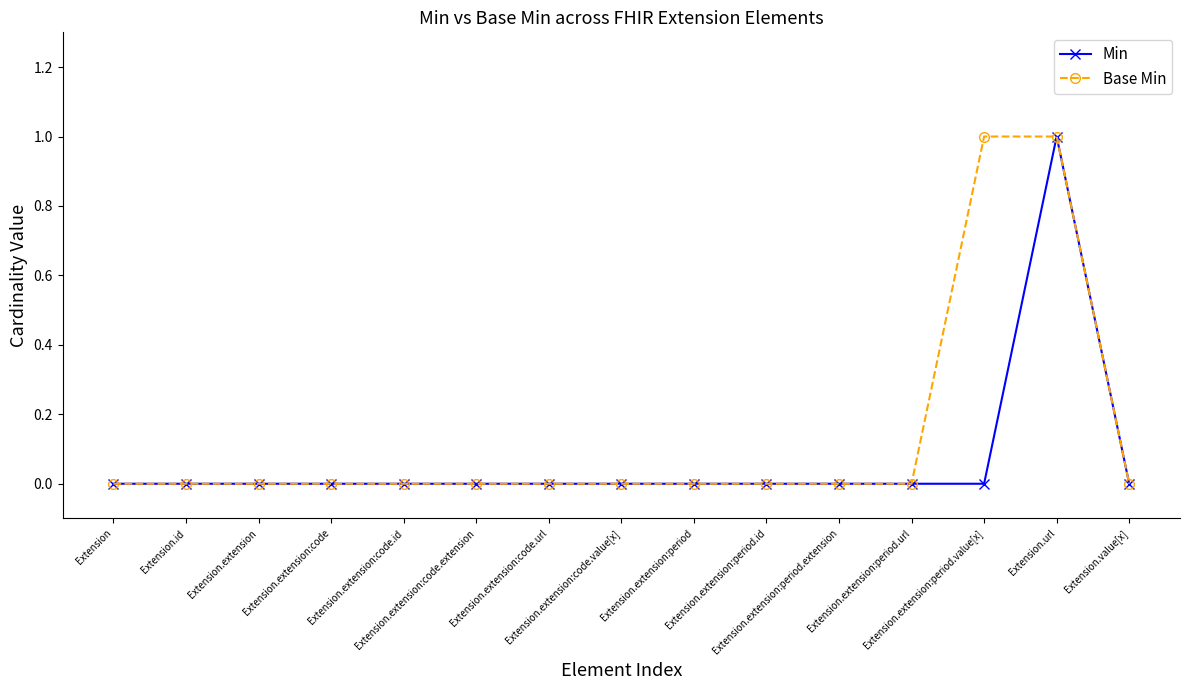

How many Min values are between 0 and 1?

15